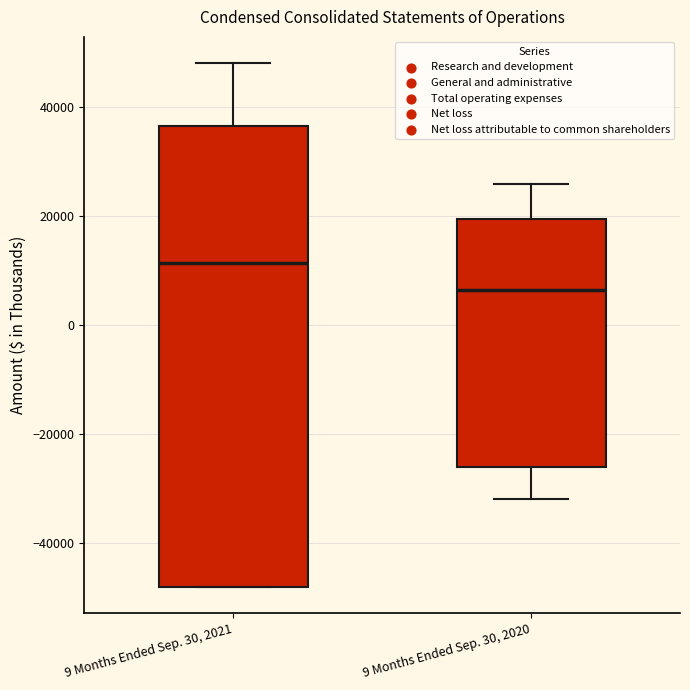

Where does the upper whisker of the box for 9 Months Ended Sep. 30, 2021 end on the y-axis? The values are not printed on the chart, so give them approximately, as read against the axis.

48000